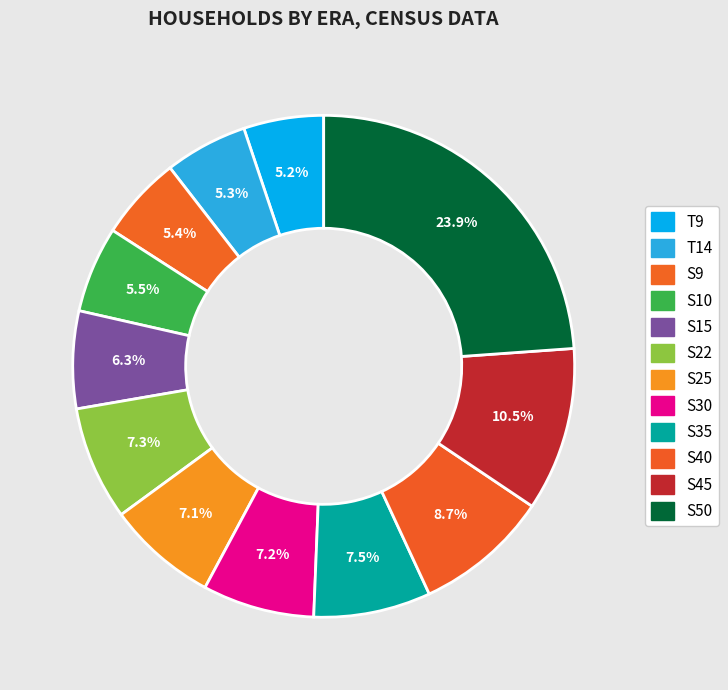

What percentage is the S30 slice, to the nearest percent?

7%